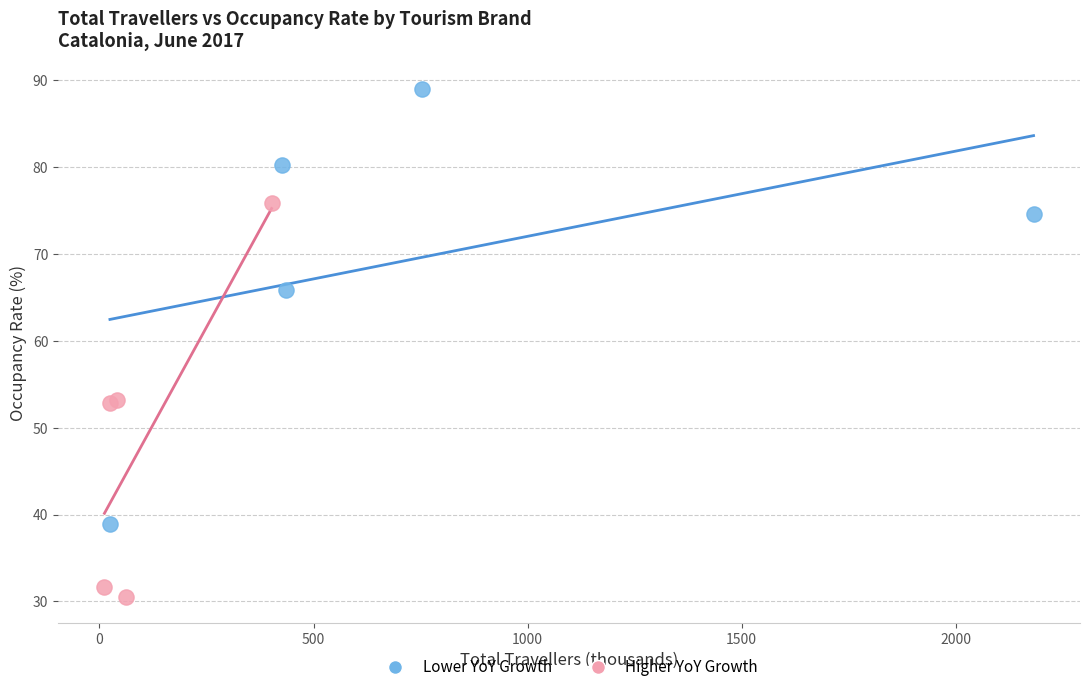

Which series has the largest Y range (max minus min)?

Lower YoY Growth